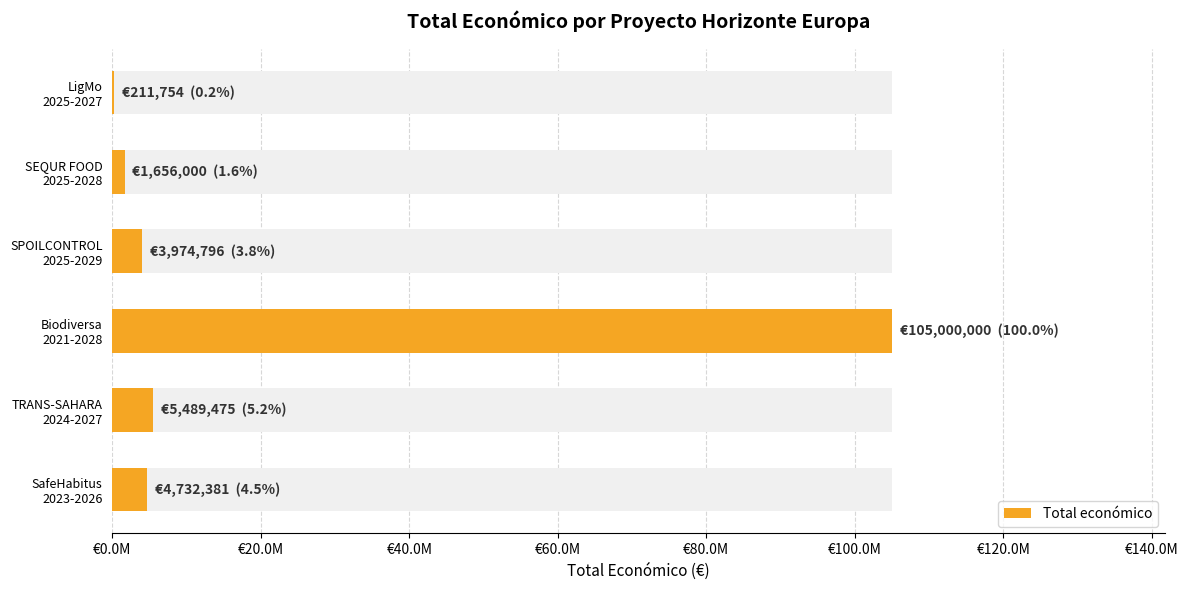

How many bars are there in total?

6